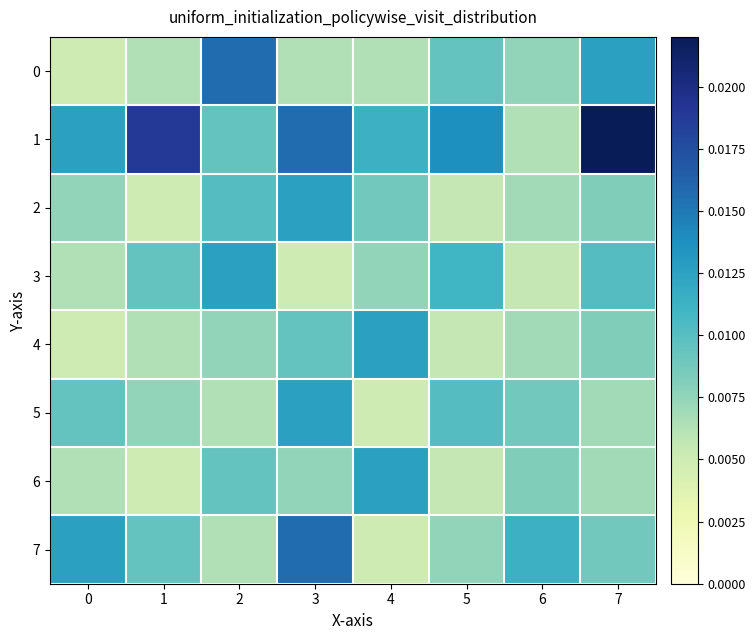

At how many categories does at least one series exceed 0?

8